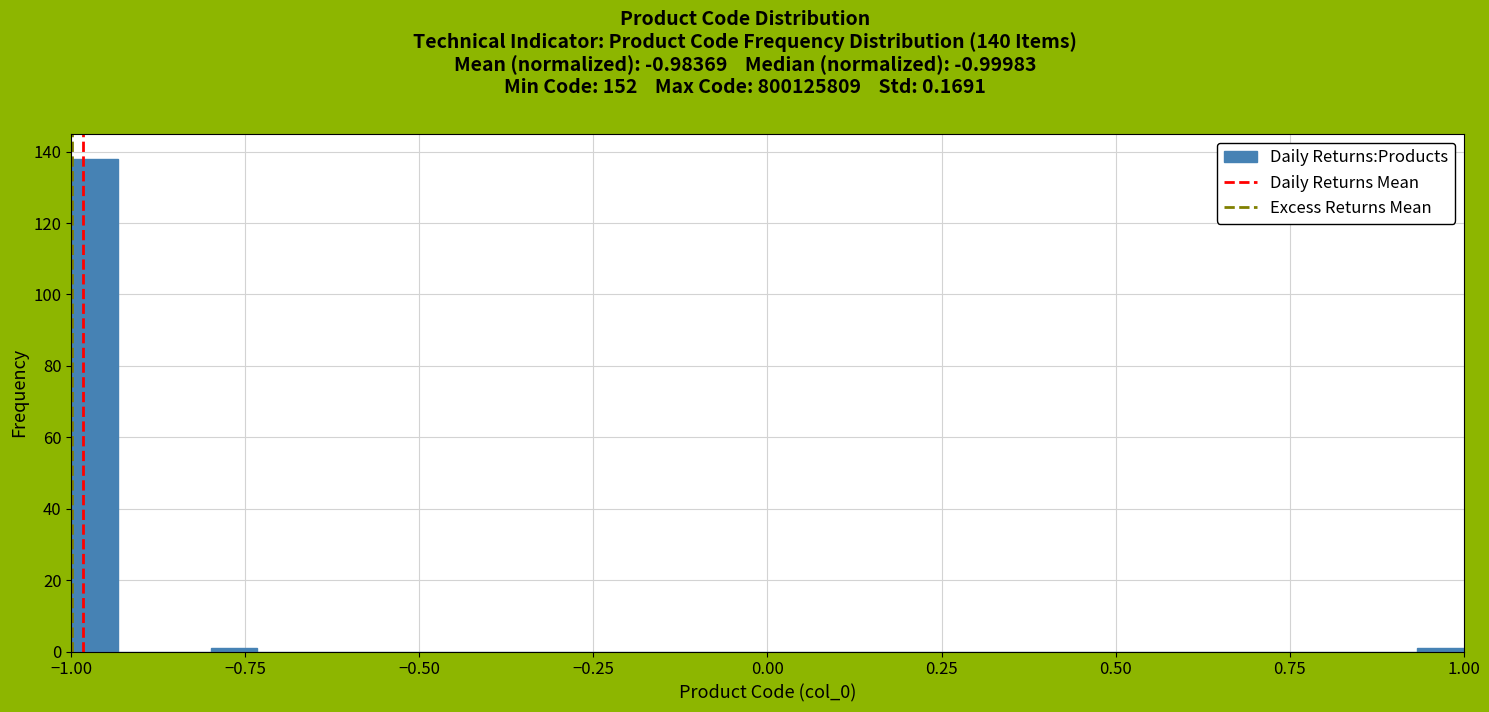

Around what value on the x-axis is the tallest bar? Give the approximate position of its centre, as read against the axis.

-0.95